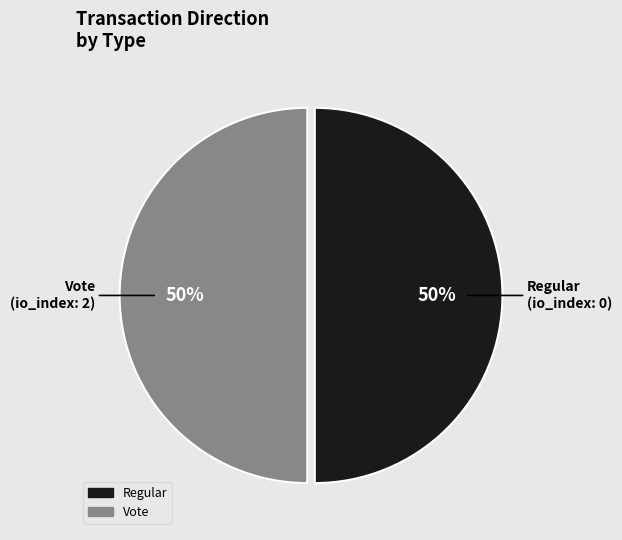

How many segments does this pie chart have?

2